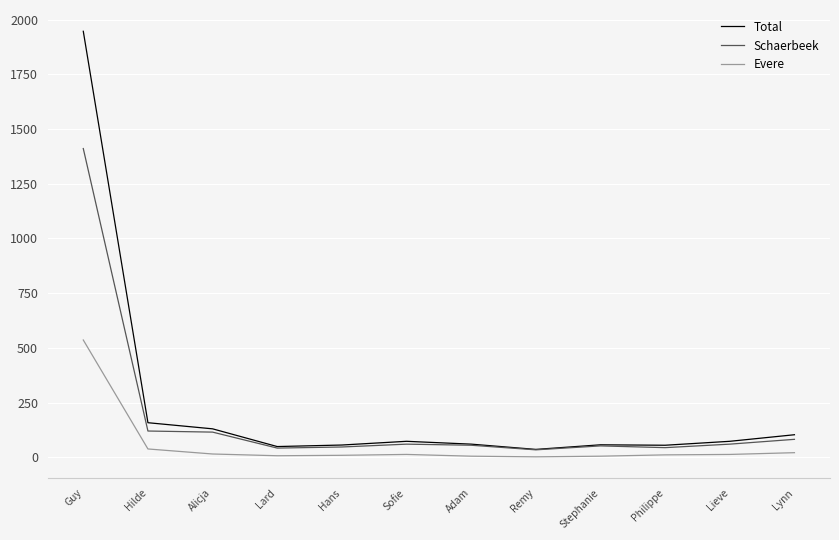

List the series in order of their overall mean, highest first.

Total, Schaerbeek, Evere